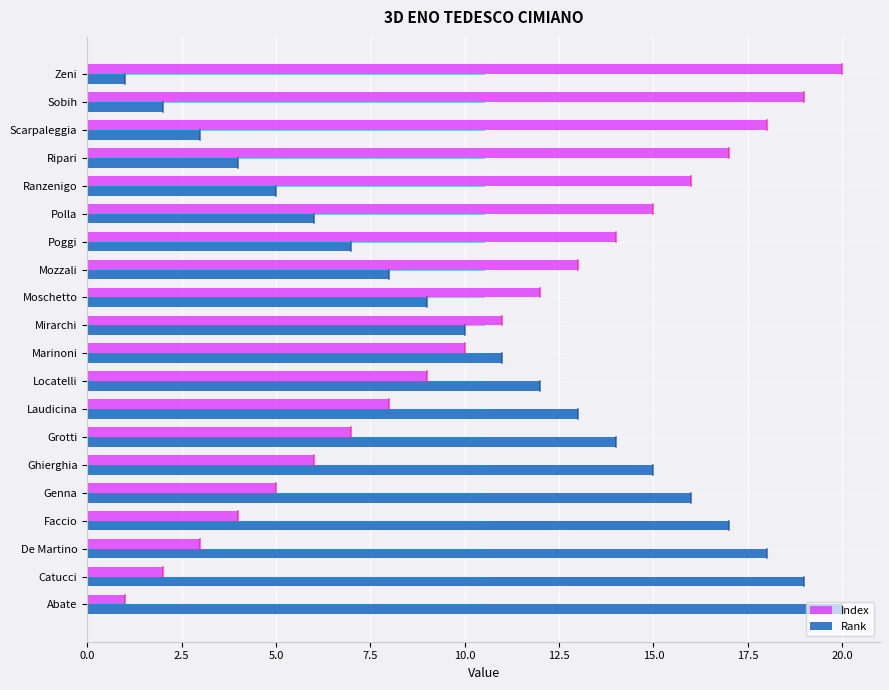

Rank the series at Laudicina from lowest to highest value.

Index, Rank